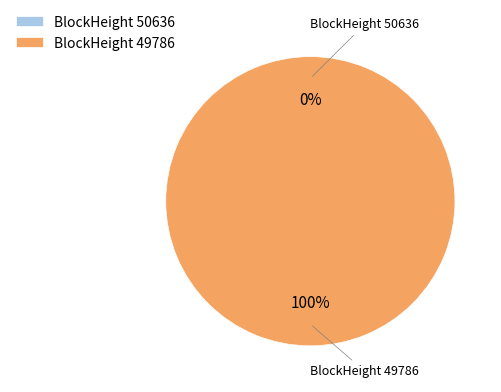

What is the smallest slice in the pie chart?

50636